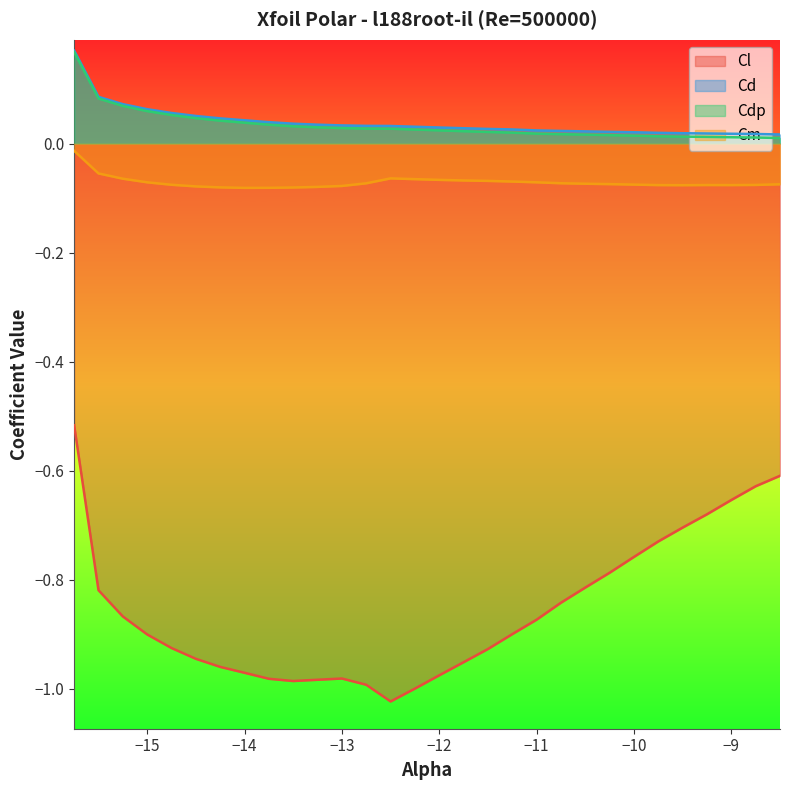

List the series in order of their peak value, lowest first.

Cl, Cm, Cdp, Cd